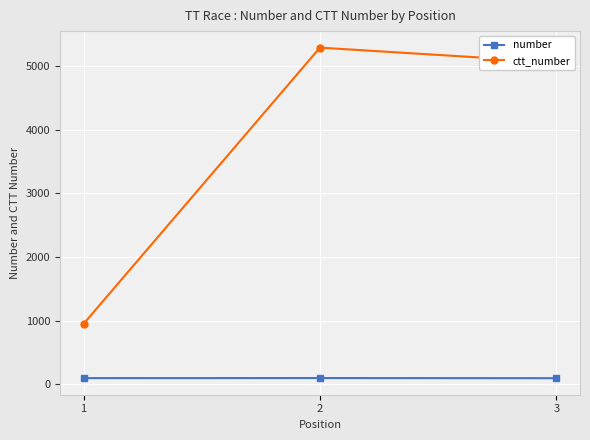

What is the maximum value for number?

96